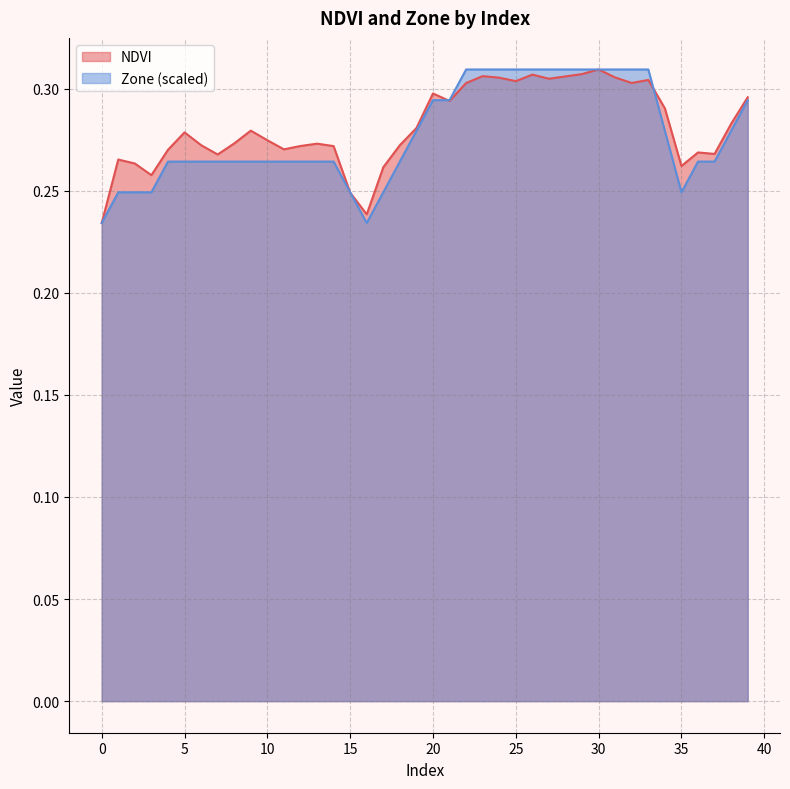

The value of NDVI at 22 is 0.2. True or false?

False